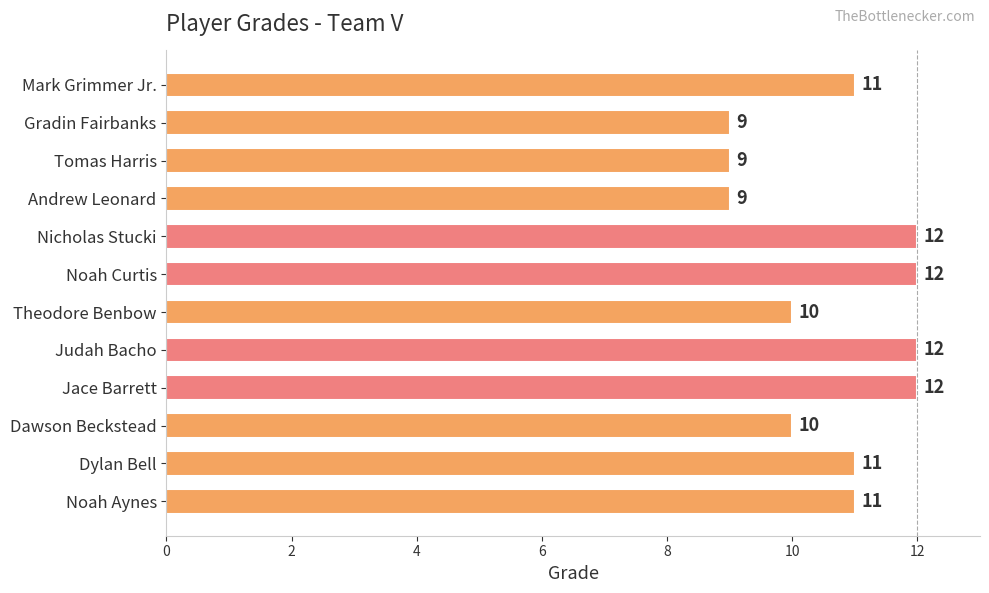

What is the smallest value displayed?

9